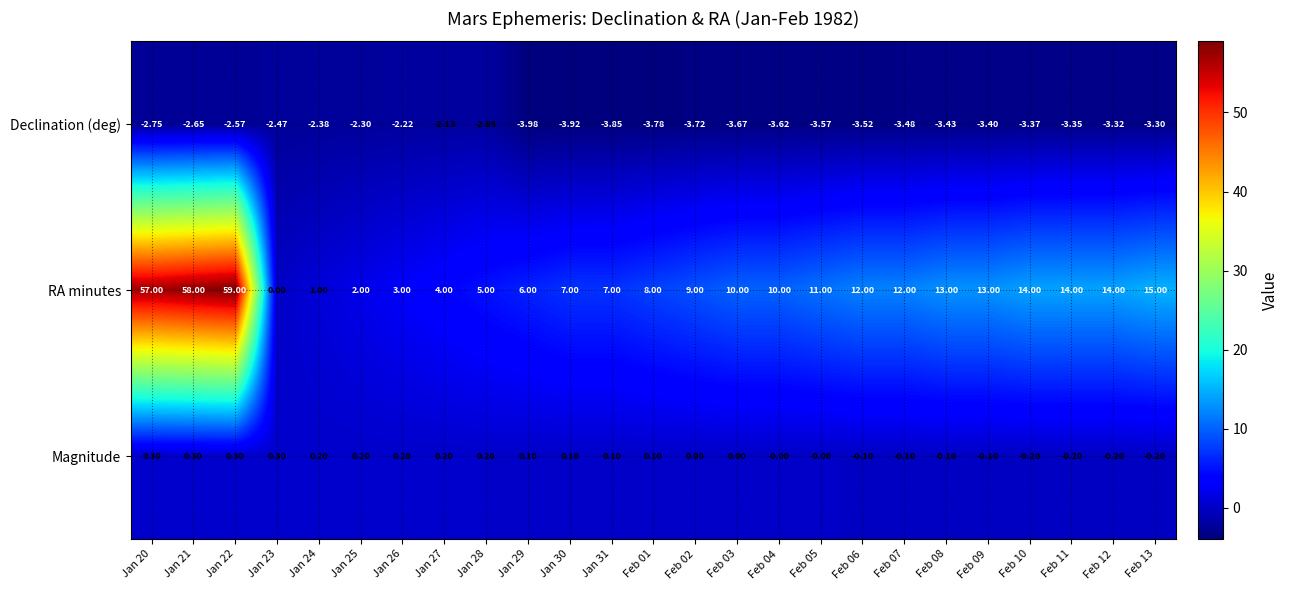

Is the value of Magnitude at Jan 23 greater than the value of RA minutes at Jan 23?

Yes